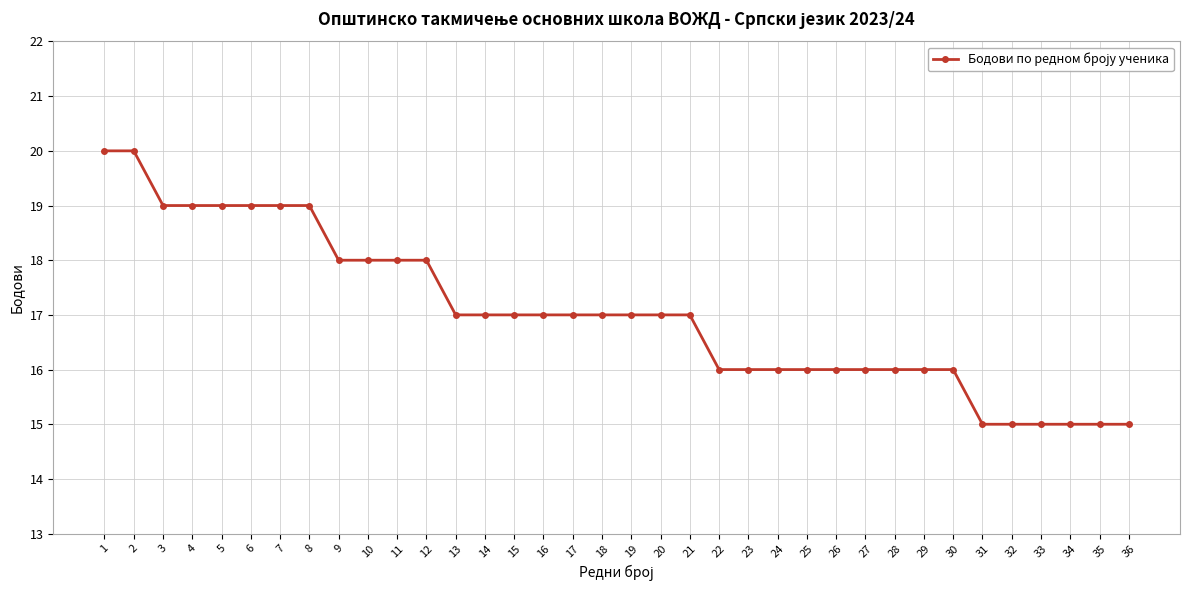

What is the difference between the maximum and second lowest values?

5